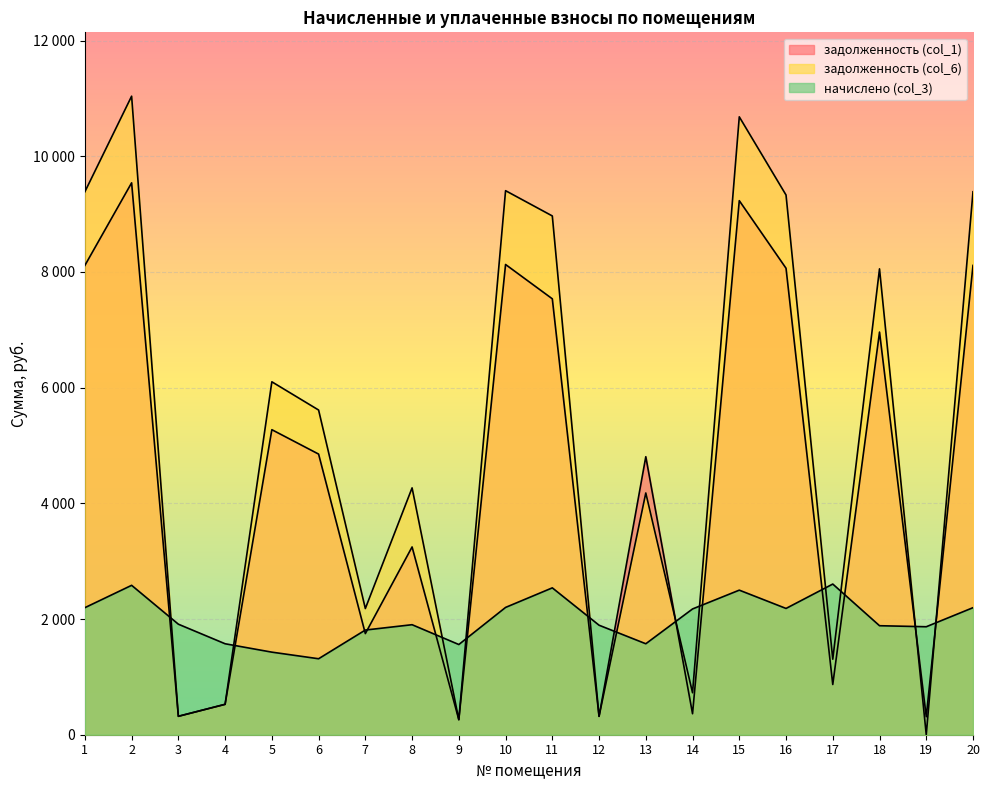

What is the value of the начислено (col_3) point at the 3rd from the left?

1910.5